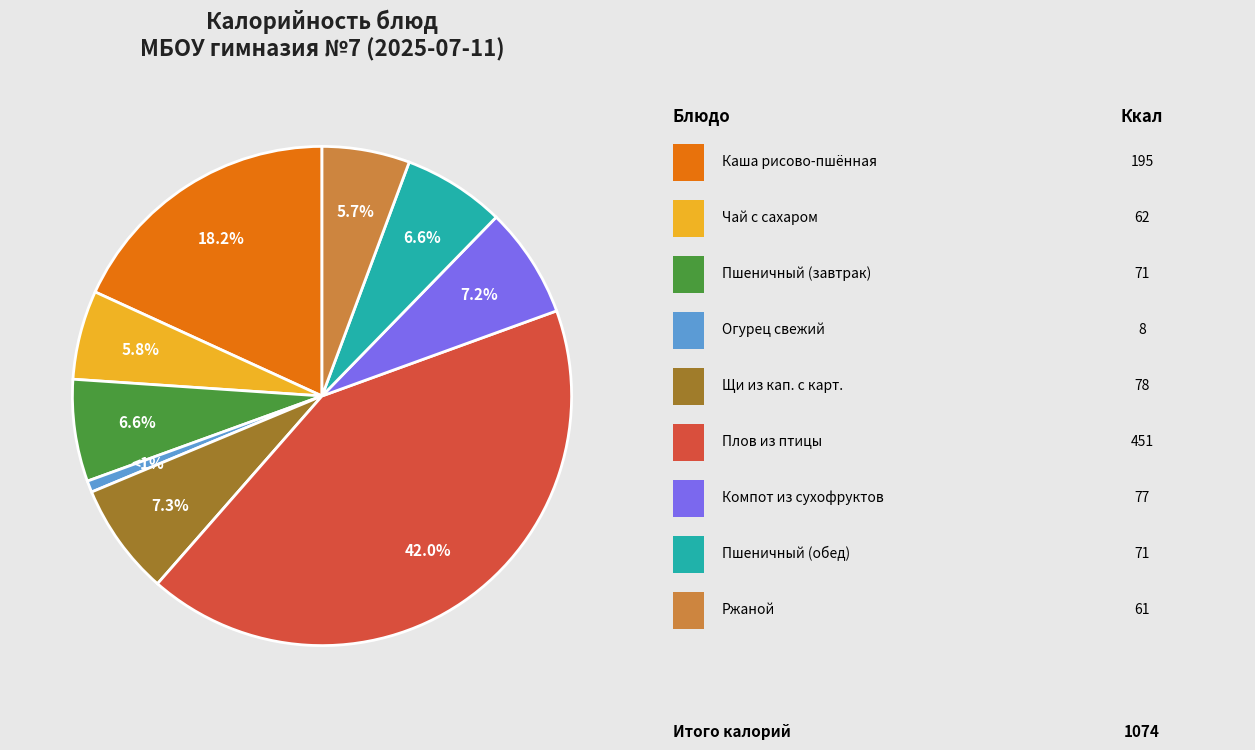

Does any single category account for the majority?

No